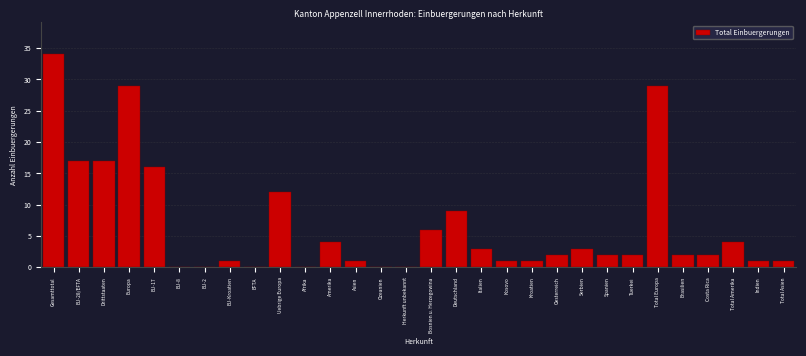

Reading left to right, transcribe all the data shown in this chart.

Gesamttotal=34	EU-28/EFTA=17	Drittstaaten=17	Europa=29	EU-17=16	EU-8=0	EU-2=0	EU-Kroatien=1	EFTA=0	Uebrige Europa=12	Afrika=0	Amerika=4	Asien=1	Ozeanien=0	Herkunft unbekannt=0	Bosnien u. Herzegowina=6	Deutschland=9	Italien=3	Kosovo=1	Kroatien=1	Oesterreich=2	Serbien=3	Spanien=2	Tuerkei=2	Total Europa=29	Brasilien=2	Costa Rica=2	Total Amerika=4	Indien=1	Total Asien=1